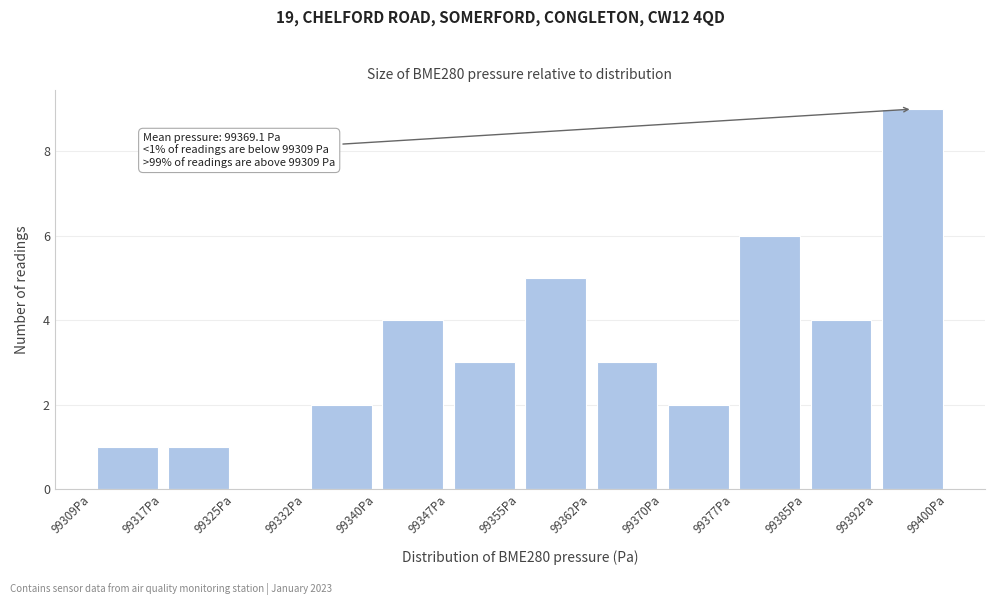

Which range on the x-axis has the tallest bar?

99392 to 99400